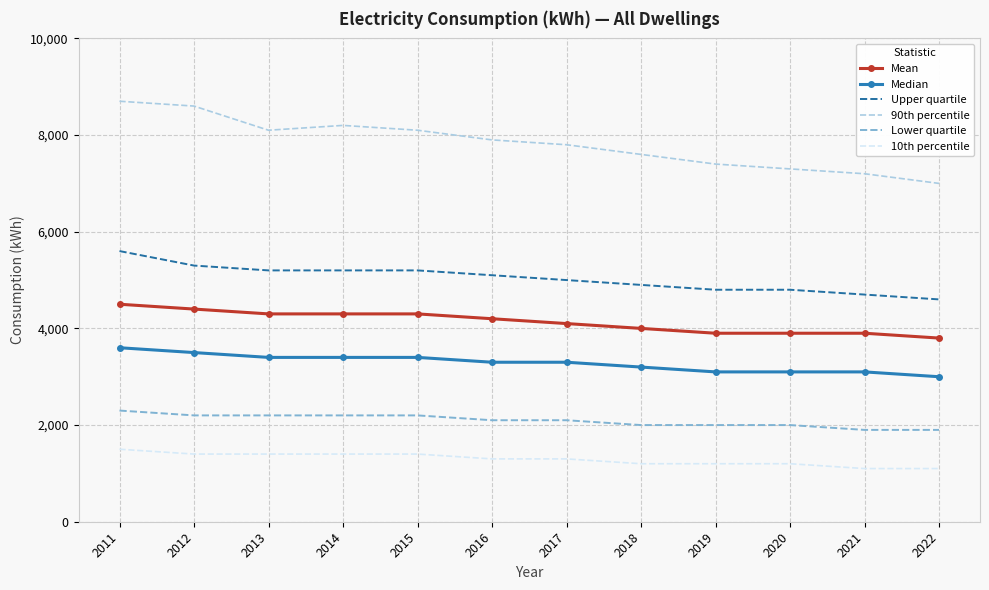

The Lower quartile series shows 2100 at 2016. True or false?

True